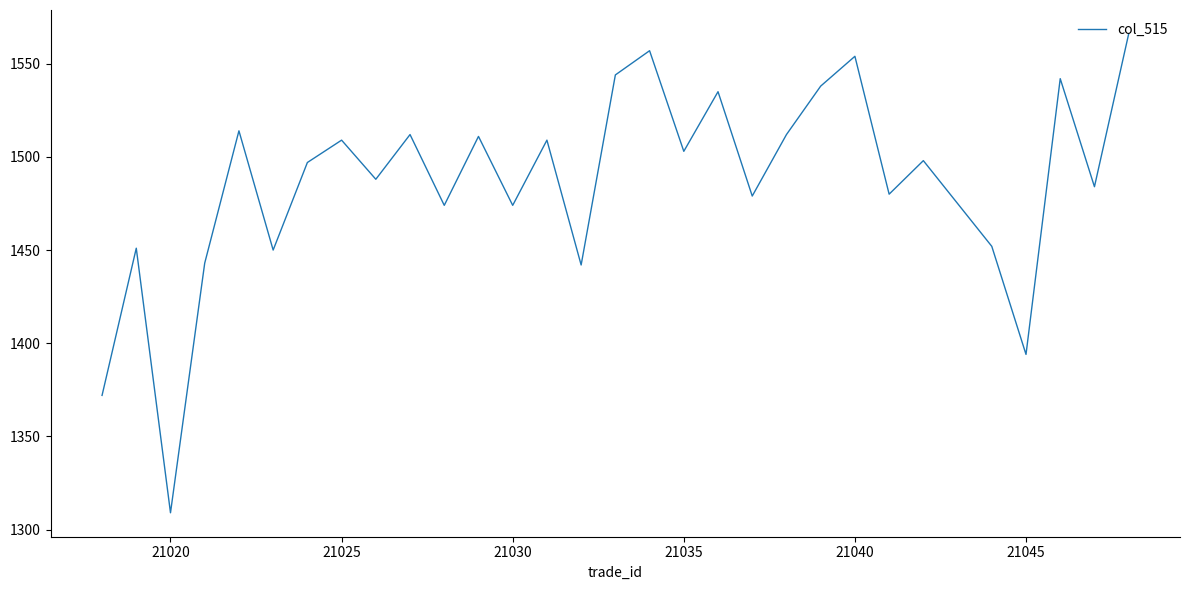

What is the difference between the maximum and minimum values?

257